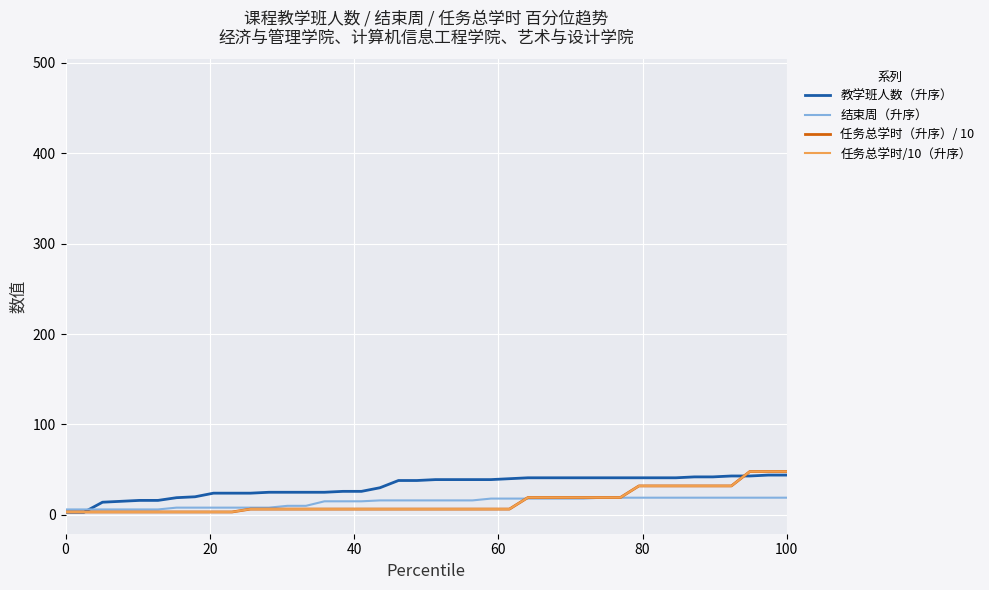

How many lines are shown in the chart?

4